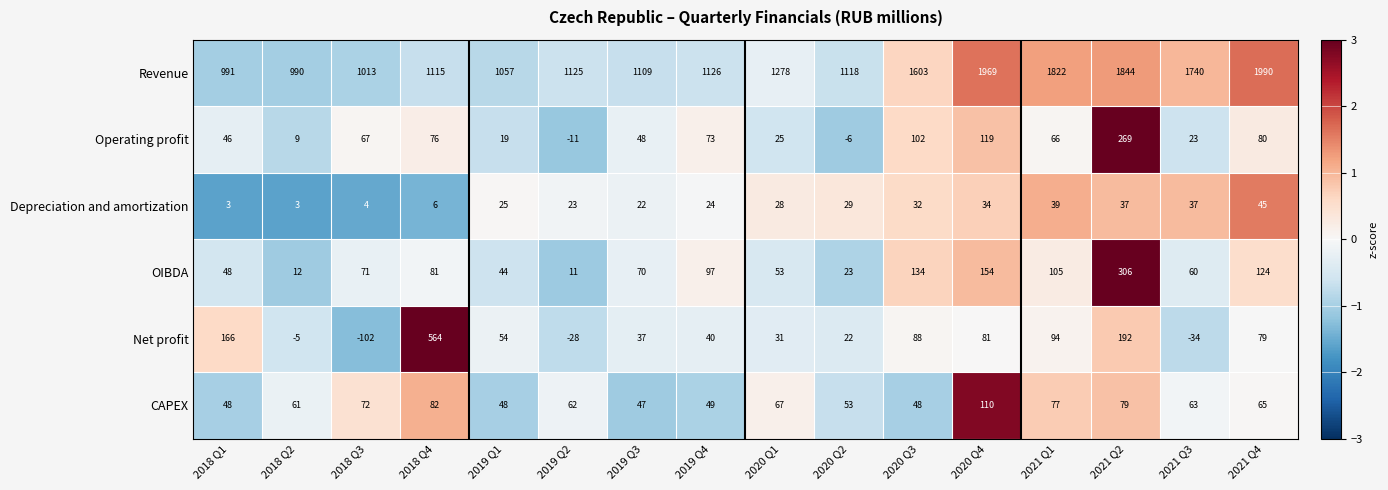

Is it true that OIBDA equals 198 at 2021 Q4?

False